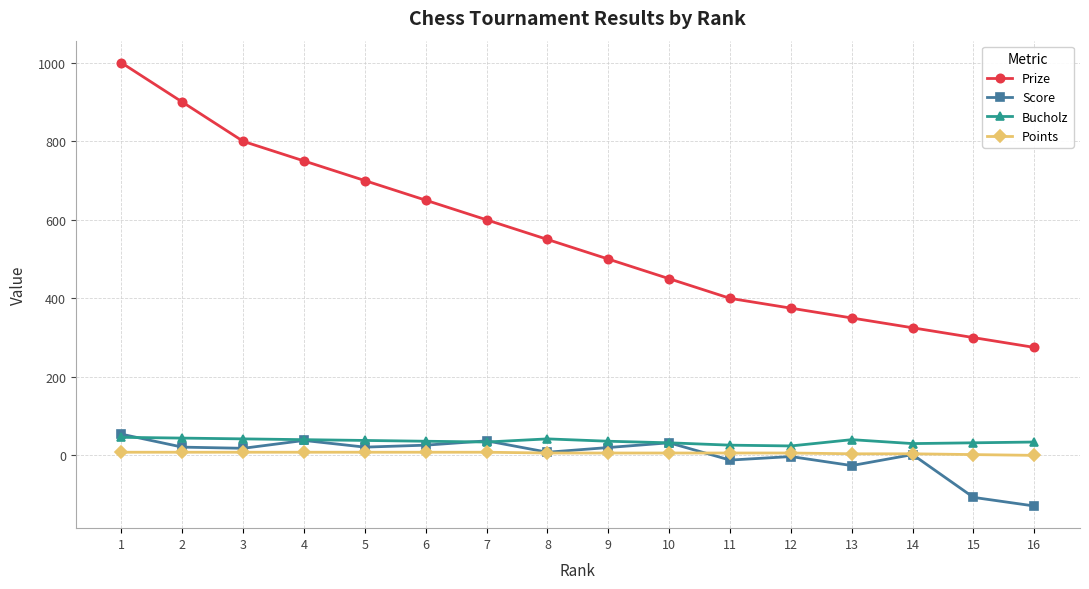

Which series has the largest total across all categories?

Prize